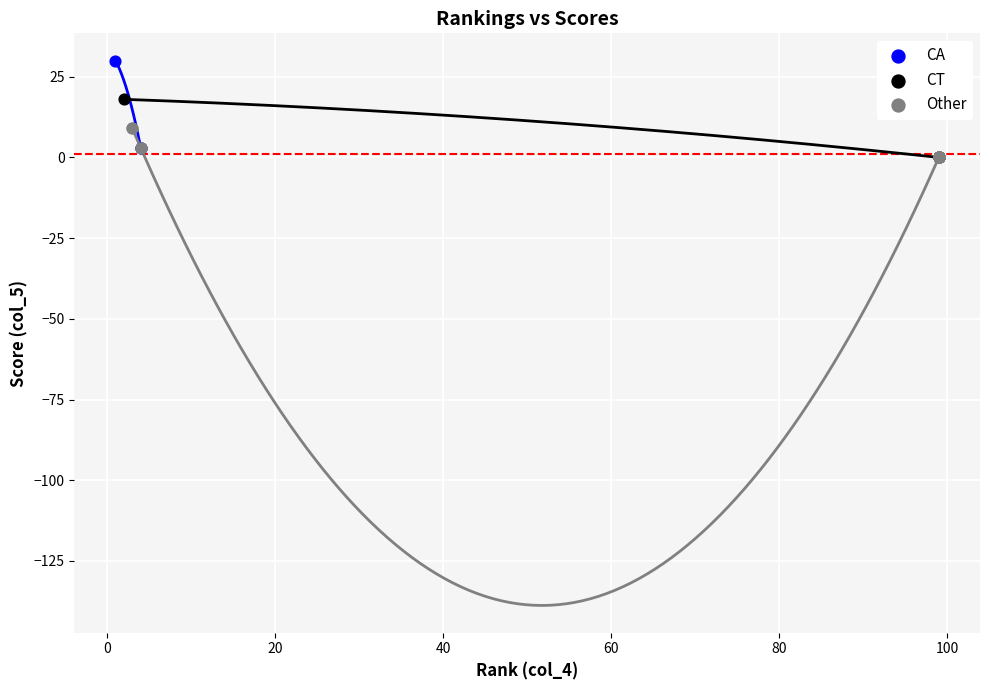

Which series has the largest Y range (max minus min)?

CA